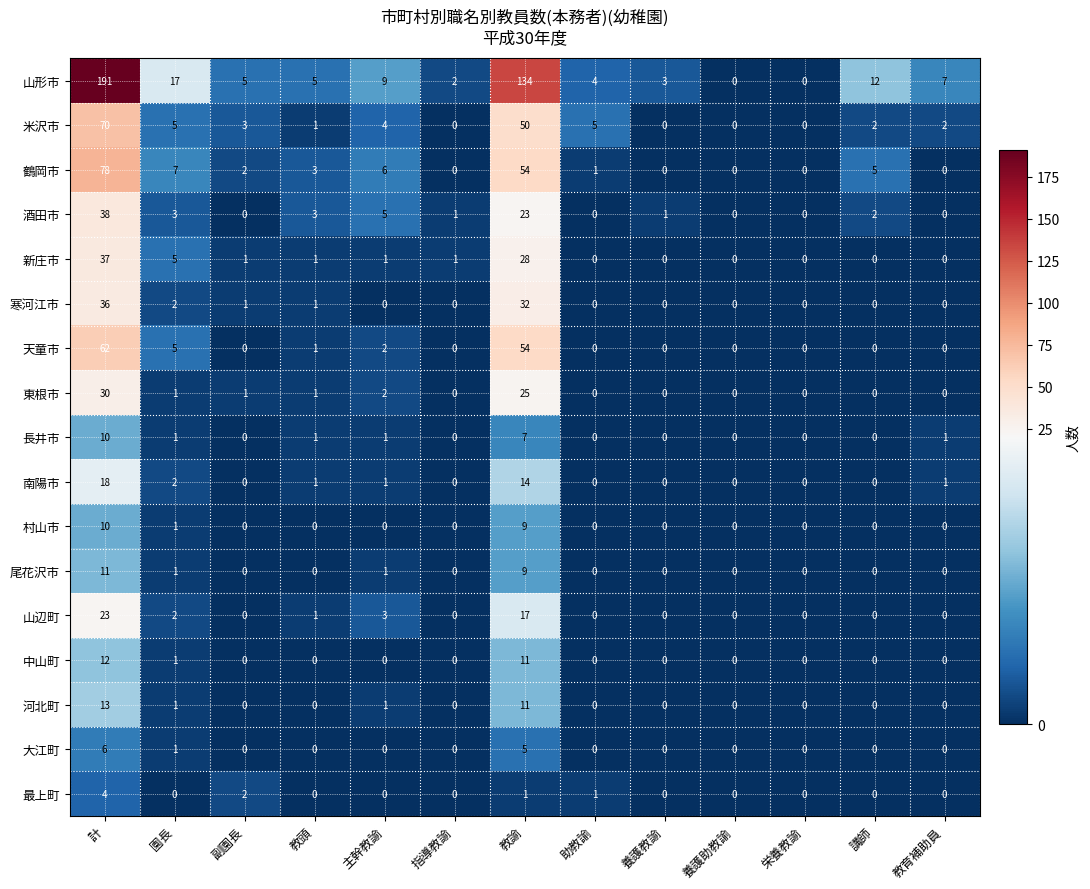

What is the maximum value shown in the chart?

191